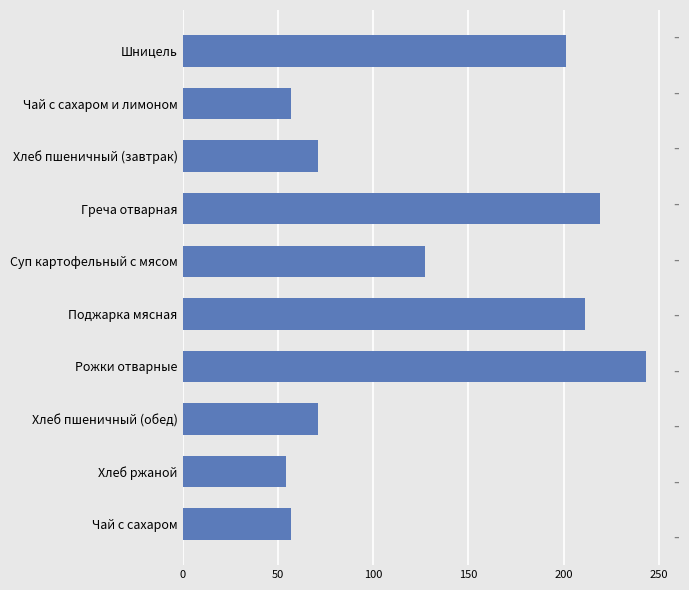

Which has a higher value, Греча отварная or Хлеб пшеничный (завтрак)?

Греча отварная